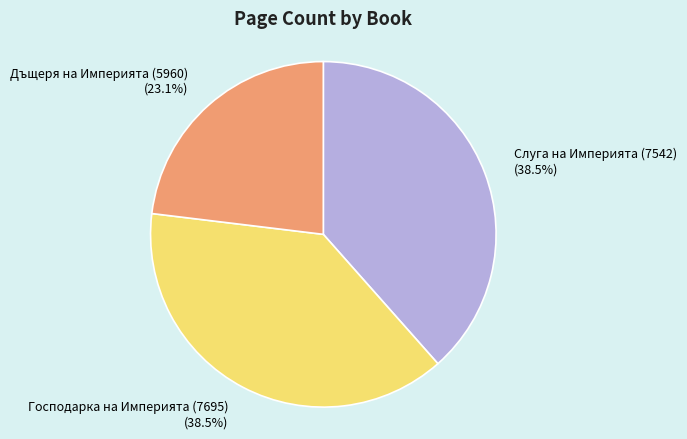

How many slices are in this pie chart?

3